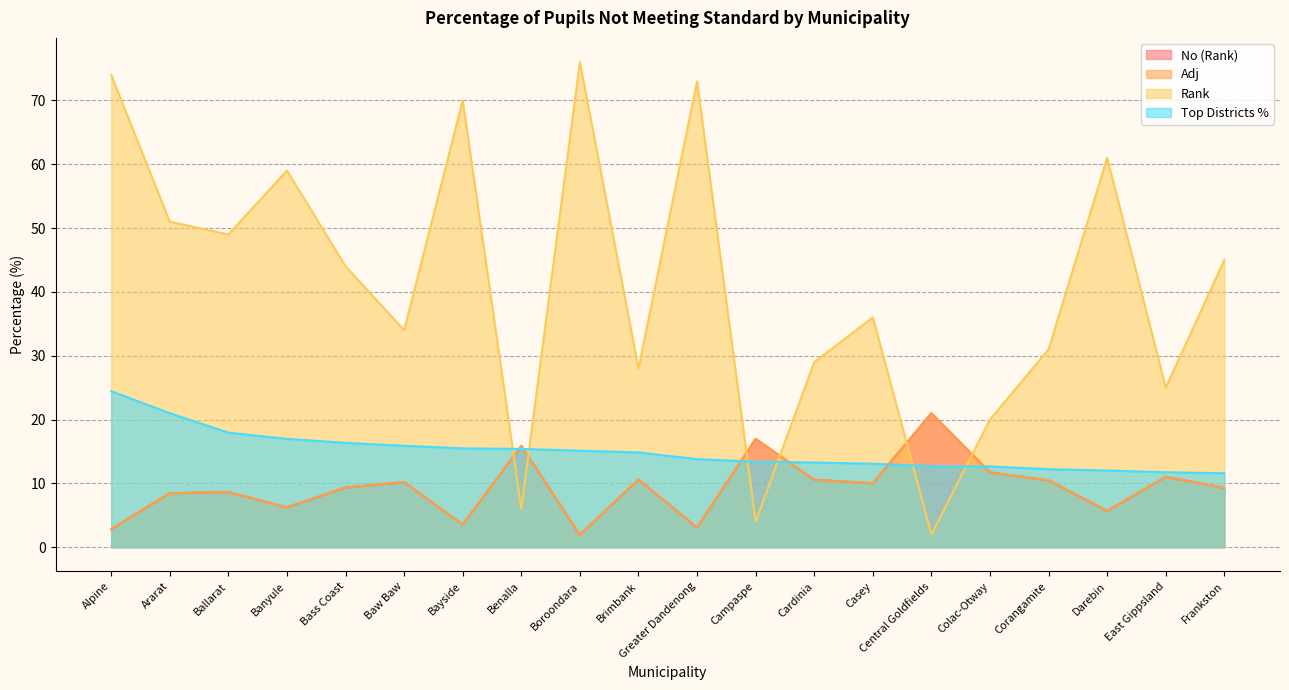

Reading right to left, list all the values displayed in this chart.

No (Rank): 9.3	11.0	5.7	10.5	11.7	21.0	10.0	10.6	17.0	3.1	10.6	1.9	15.9	3.5	10.2	9.3	6.2	8.6	8.5	2.8
Adj: 9.3	11.0	5.7	10.5	11.7	21.0	10.0	10.6	17.0	3.1	10.6	1.9	15.9	3.5	10.2	9.3	6.2	8.6	8.5	2.8
Rank: 45.0	25.0	61.0	31.0	20.0	2.0	36.0	29.0	4.0	73.0	28.0	76.0	6.0	70.0	34.0	44.0	59.0	49.0	51.0	74.0
Top Districts %: 11.6	11.7	12.0	12.2	12.7	12.7	13.1	13.3	13.4	13.8	14.8	15.1	15.4	15.5	15.9	16.3	17.0	17.9	21.0	24.4